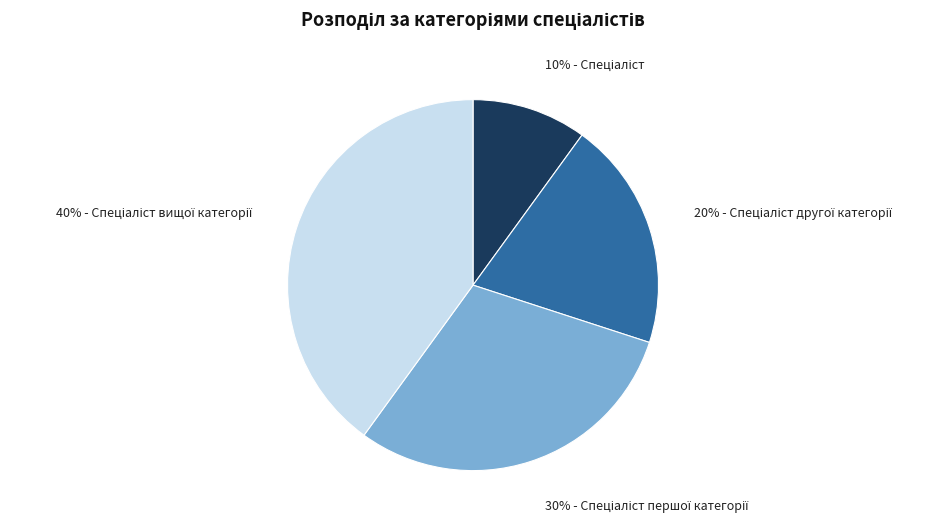

Is there a majority slice in this chart?

No